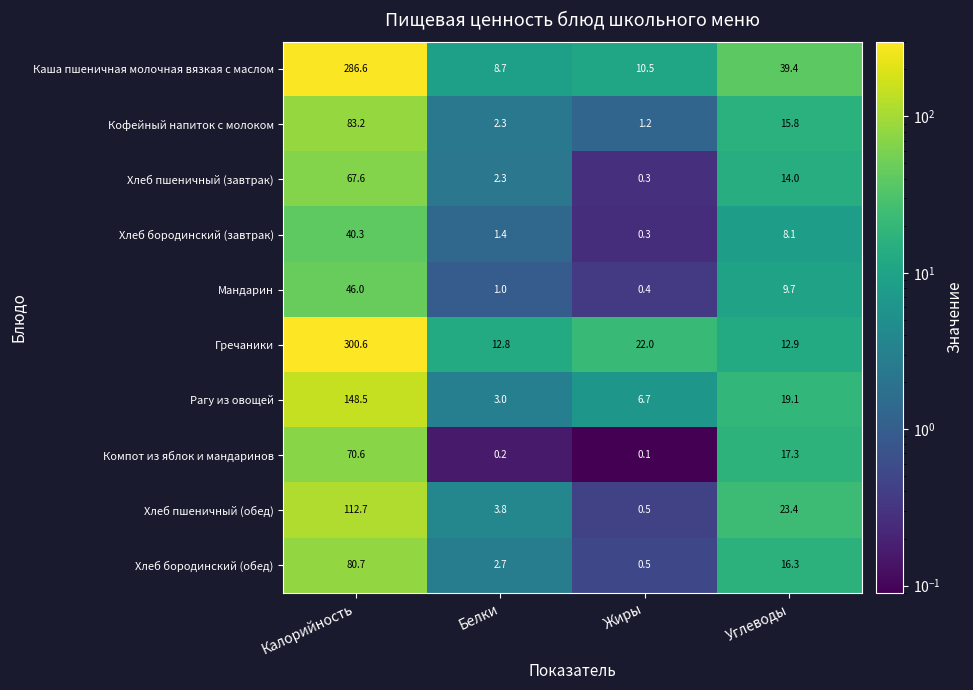

At how many categories does at least one series exceed 173?

1